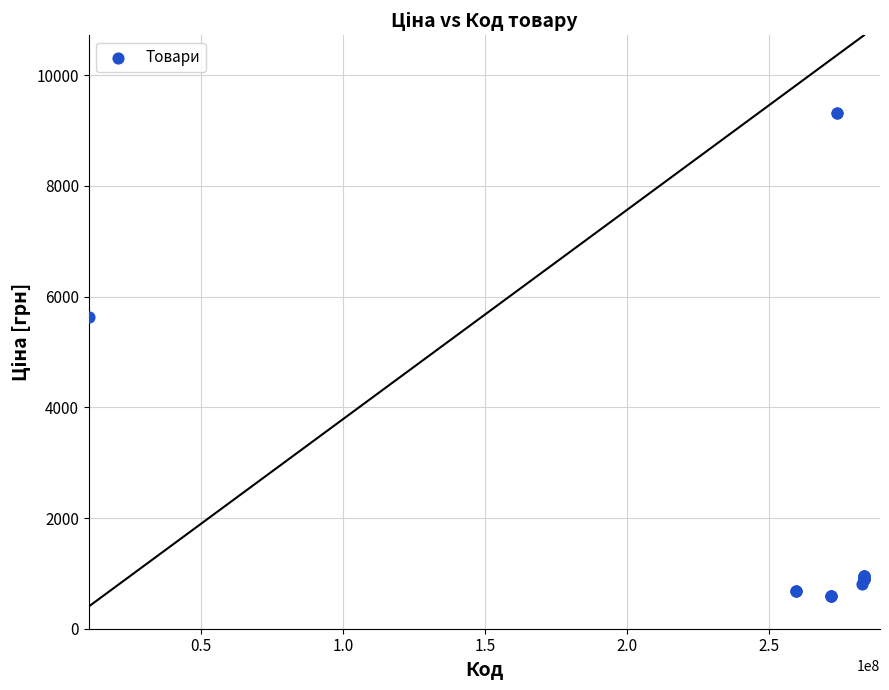

What Y value in the scatter plot is closest to 4953?

5636.0